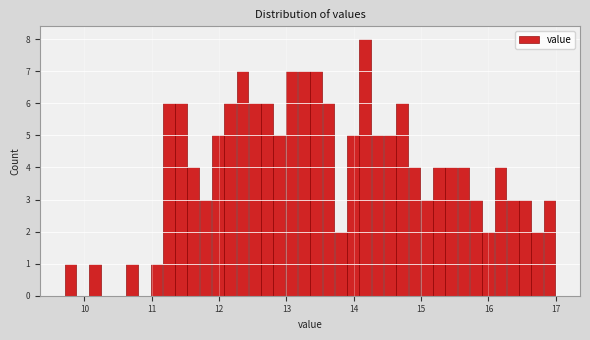

Around what value on the x-axis is the tallest bar? Give the approximate position of its centre, as read against the axis.

14.2